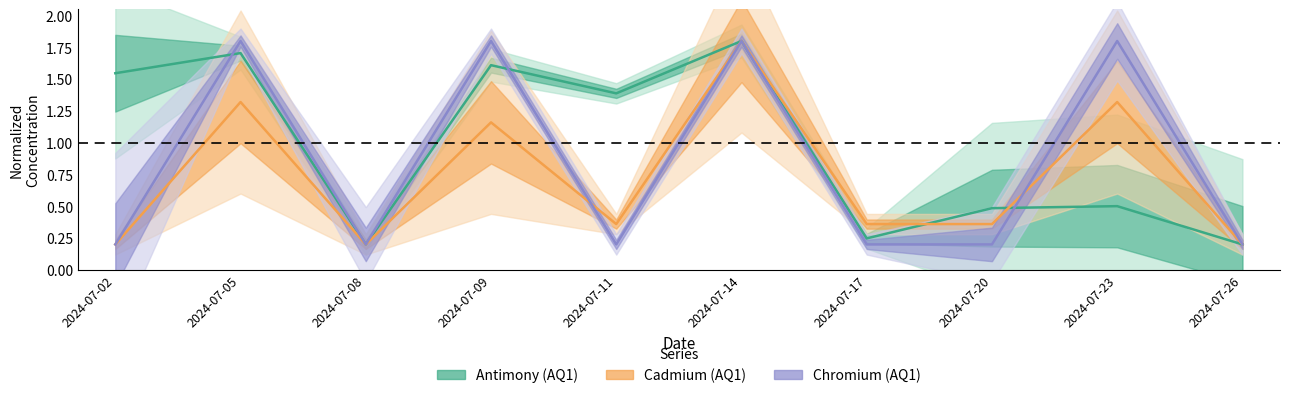

At which category is the sum across all series the highest?

2024-07-14